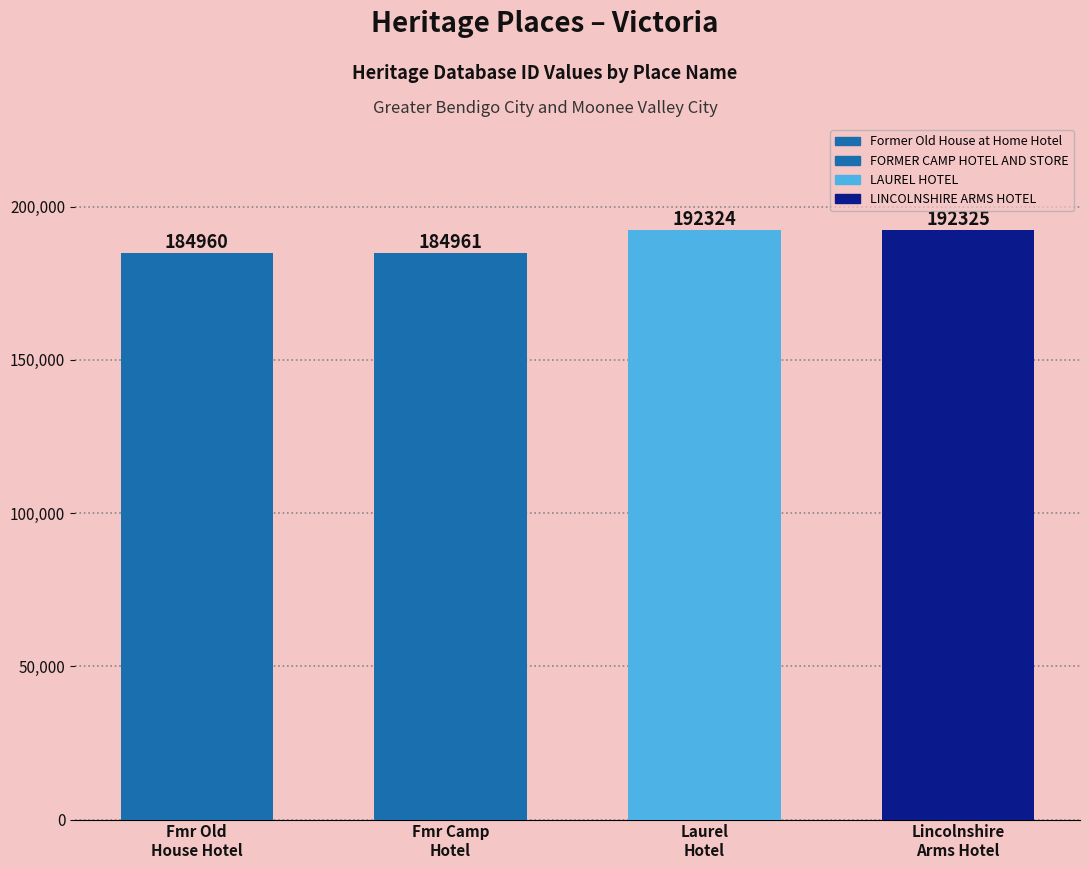

Between Former Old House at Home Hotel and LINCOLNSHIRE ARMS HOTEL, which is larger?

LINCOLNSHIRE ARMS HOTEL